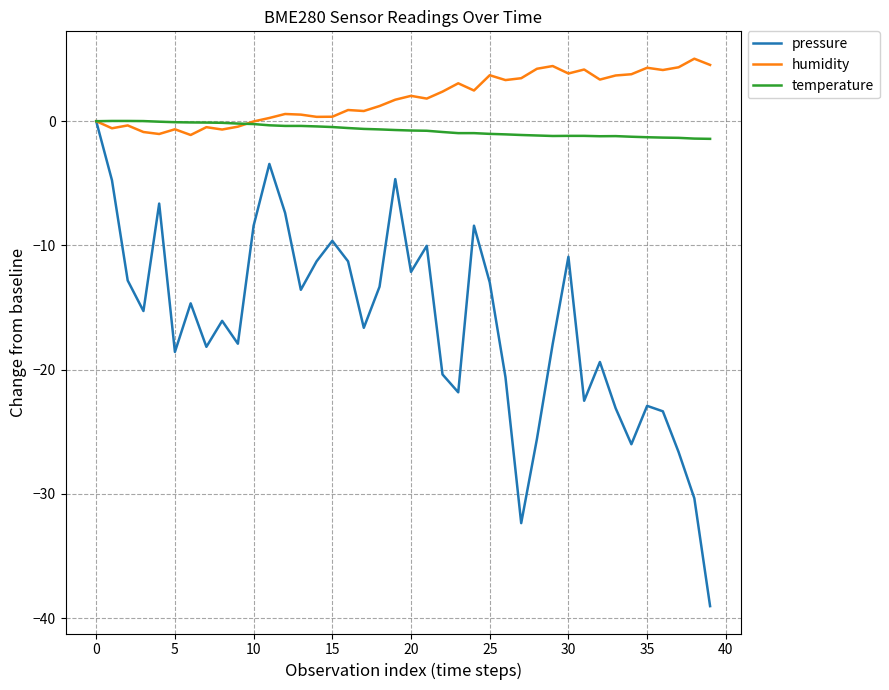

What is the lowest value of the humidity series?

-1.1